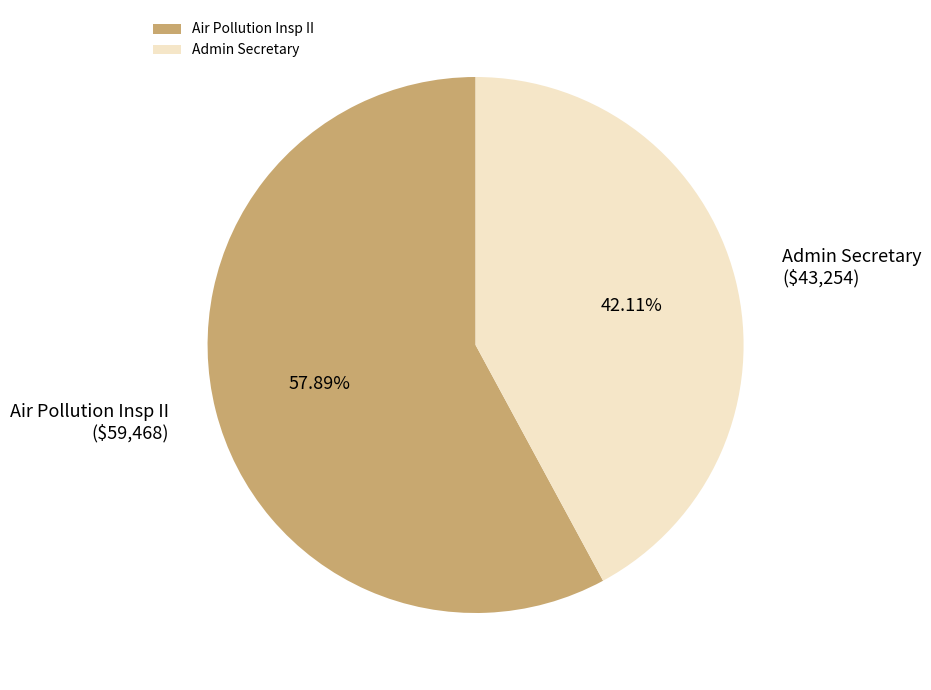

What percentage is the Air Pollution Insp II slice, to the nearest percent?

58%